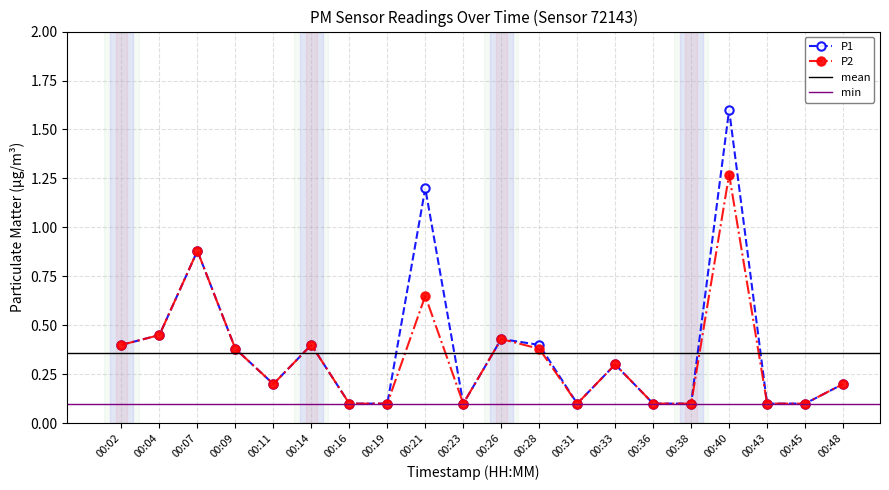

What is the minimum value shown in the chart?

0.1